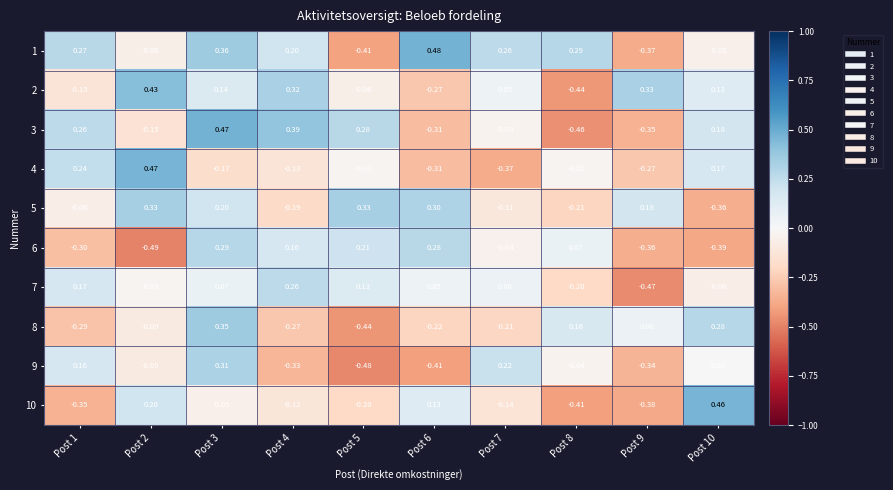

Is the value of 6 at Post 2 greater than the value of 4 at Post 5?

No